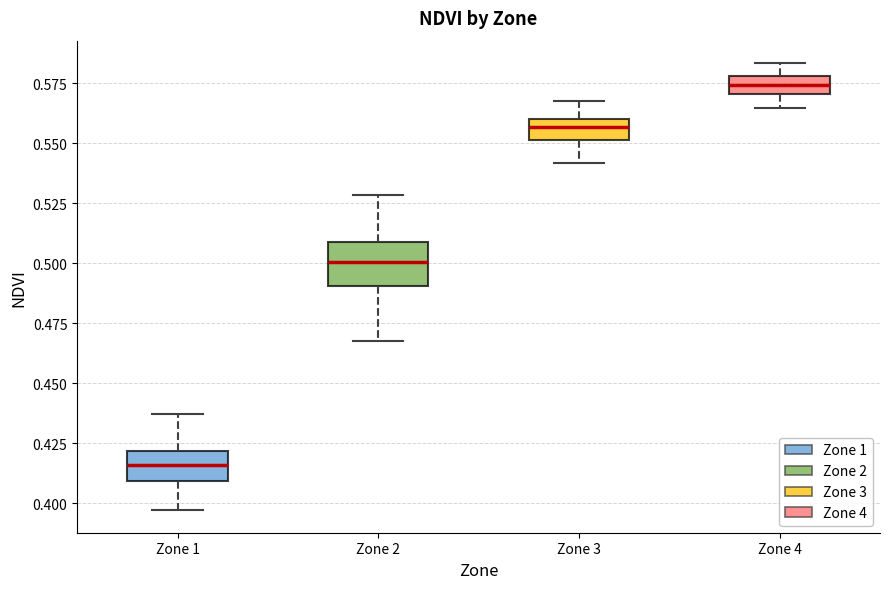

Where does the upper whisker of the box for Zone 4 end on the y-axis? The values are not printed on the chart, so give them approximately, as read against the axis.

0.585